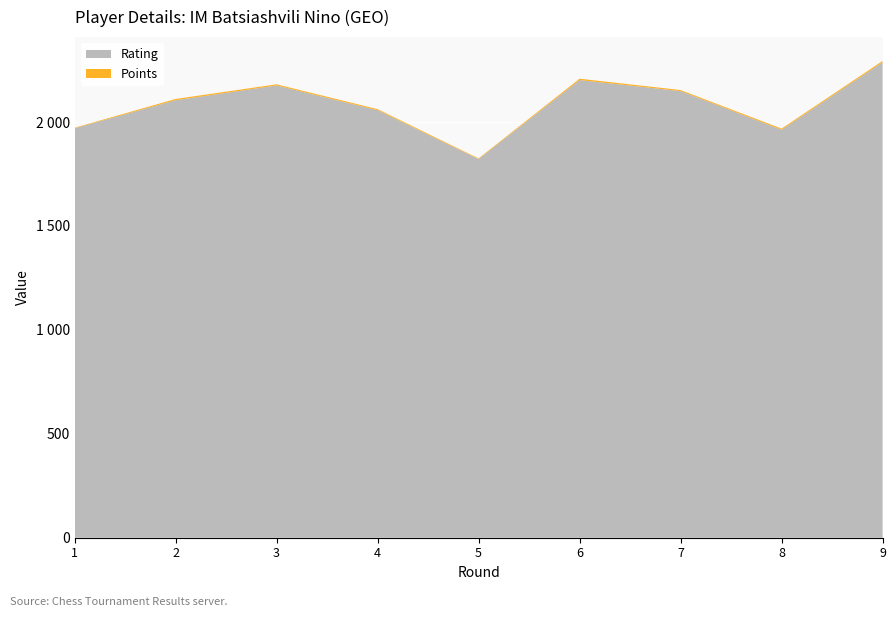

Reading right to left, what are all the values shown in this chart?

Rating: 9=2288.0	8=1963.0	7=2149.0	6=2202.0	5=1822.0	4=2057.0	3=2176.0	2=2105.0	1=1970.0
Points: 9=6.0	8=5.5	7=5.0	6=6.5	5=3.0	4=5.0	3=5.5	2=6.0	1=2.5